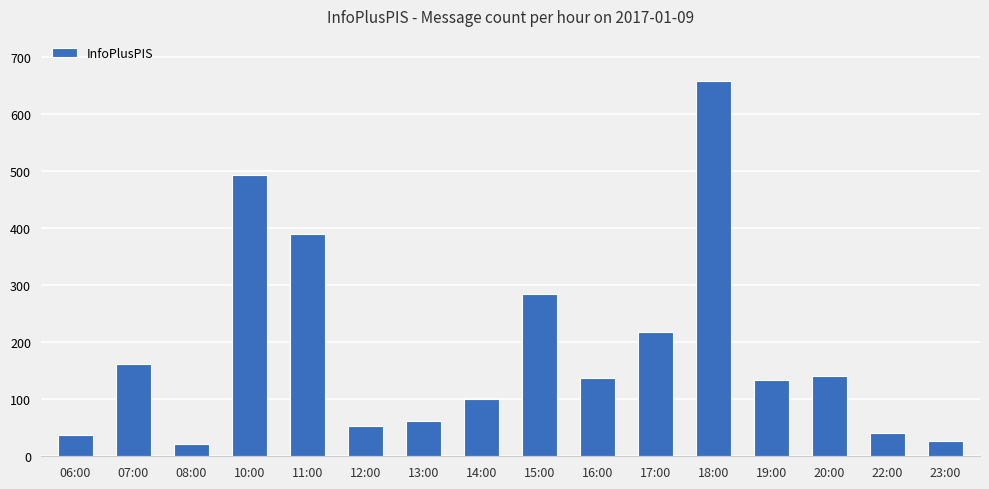

Read the value at 11:00.

390